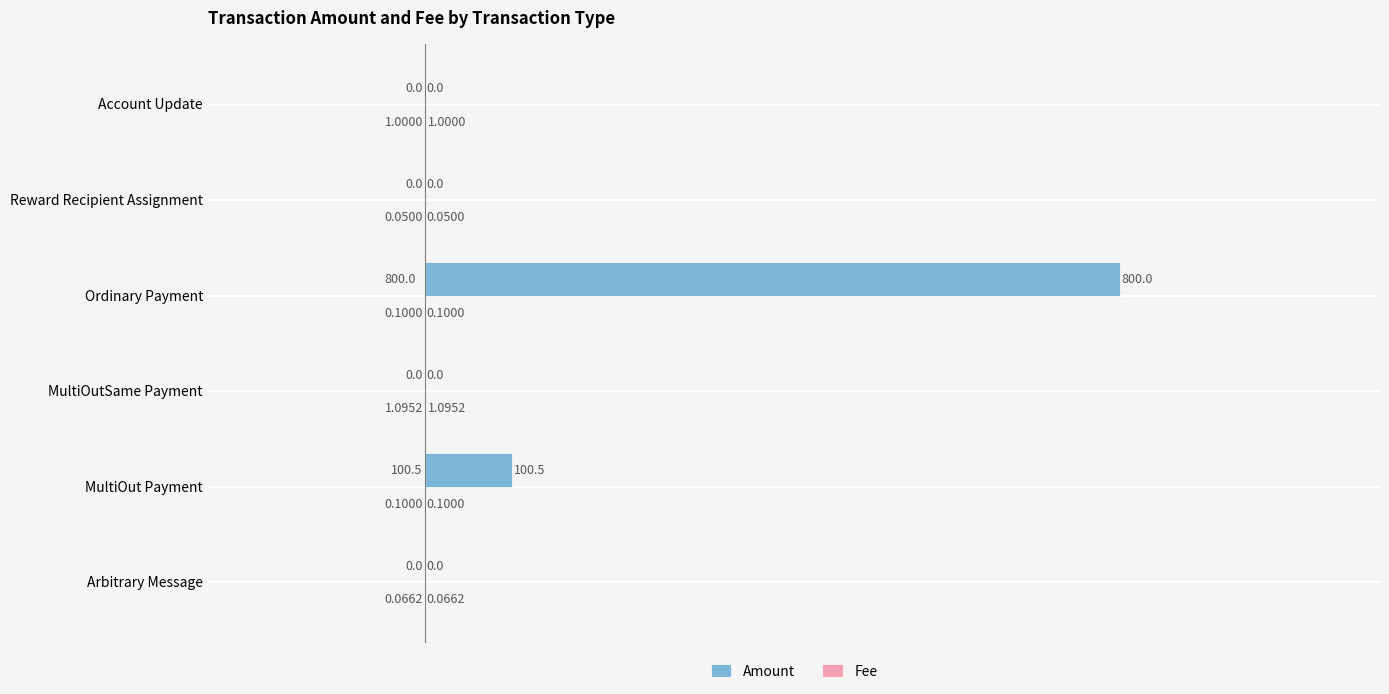

At which category does the chart reach its peak across all series?

Ordinary Payment